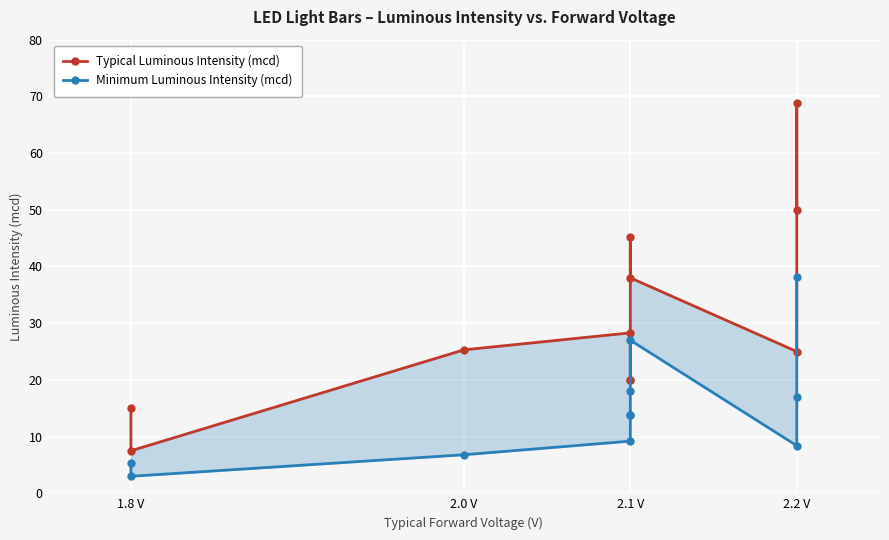

Which series has the largest range (max minus min)?

Typical Luminous Intensity (mcd)